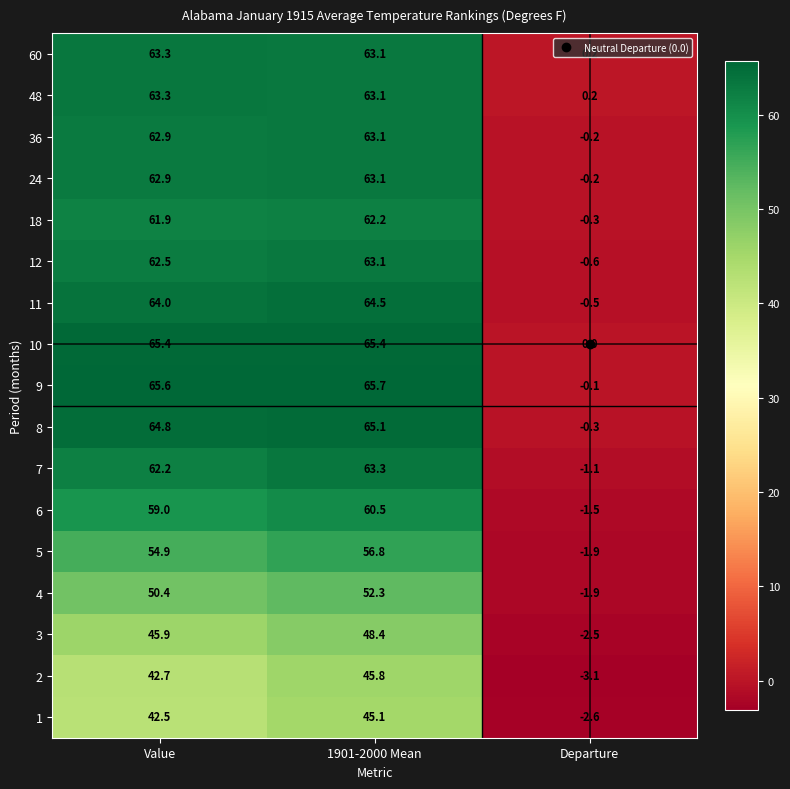

What is the spread (max minus min) of values at Departure?

3.3